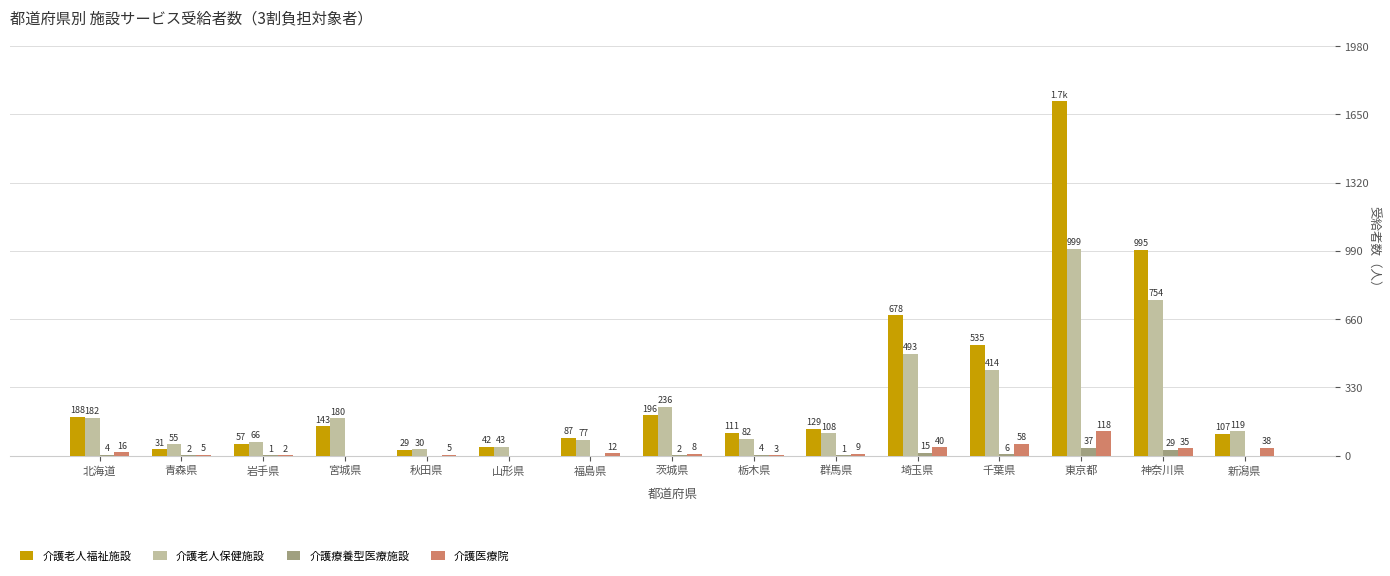

How many groups of bars are there?

15